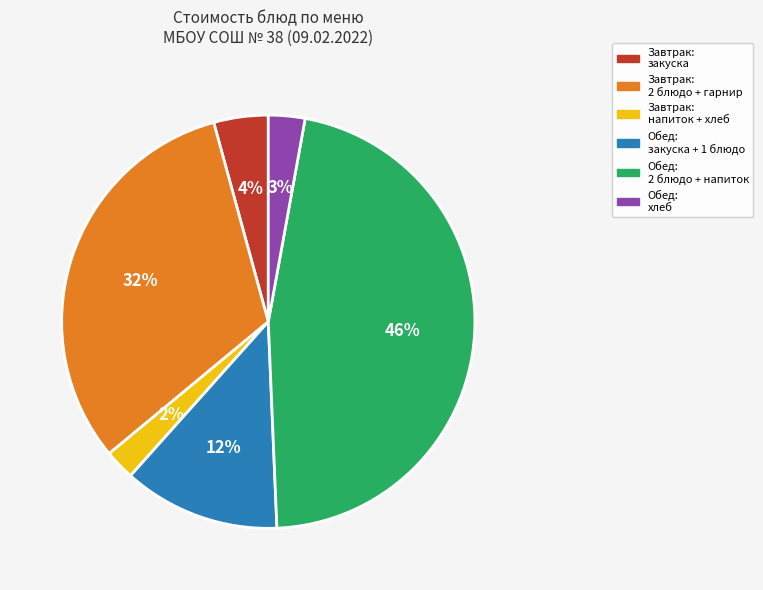

How many segments does this pie chart have?

6